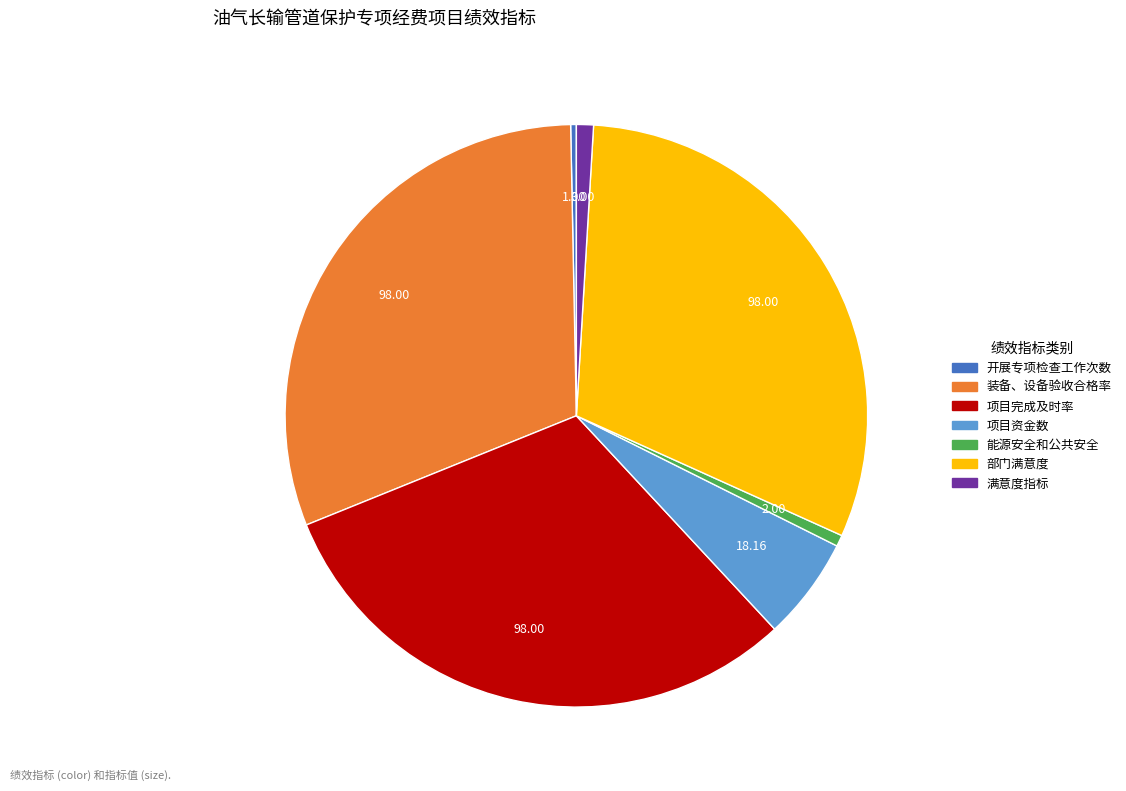

Does 部门满意度 represent more than half of the total?

No